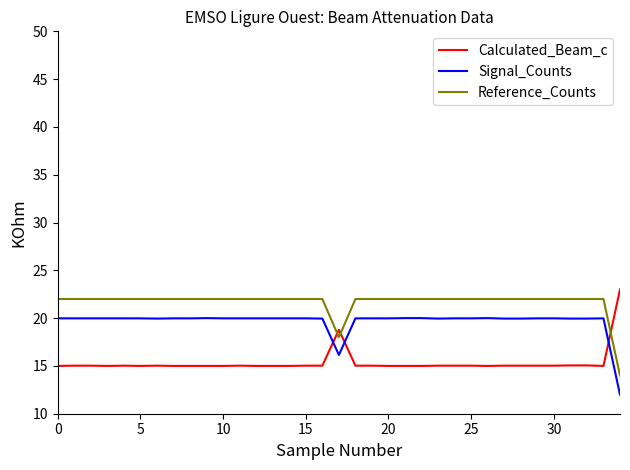

How many lines are shown in the chart?

3